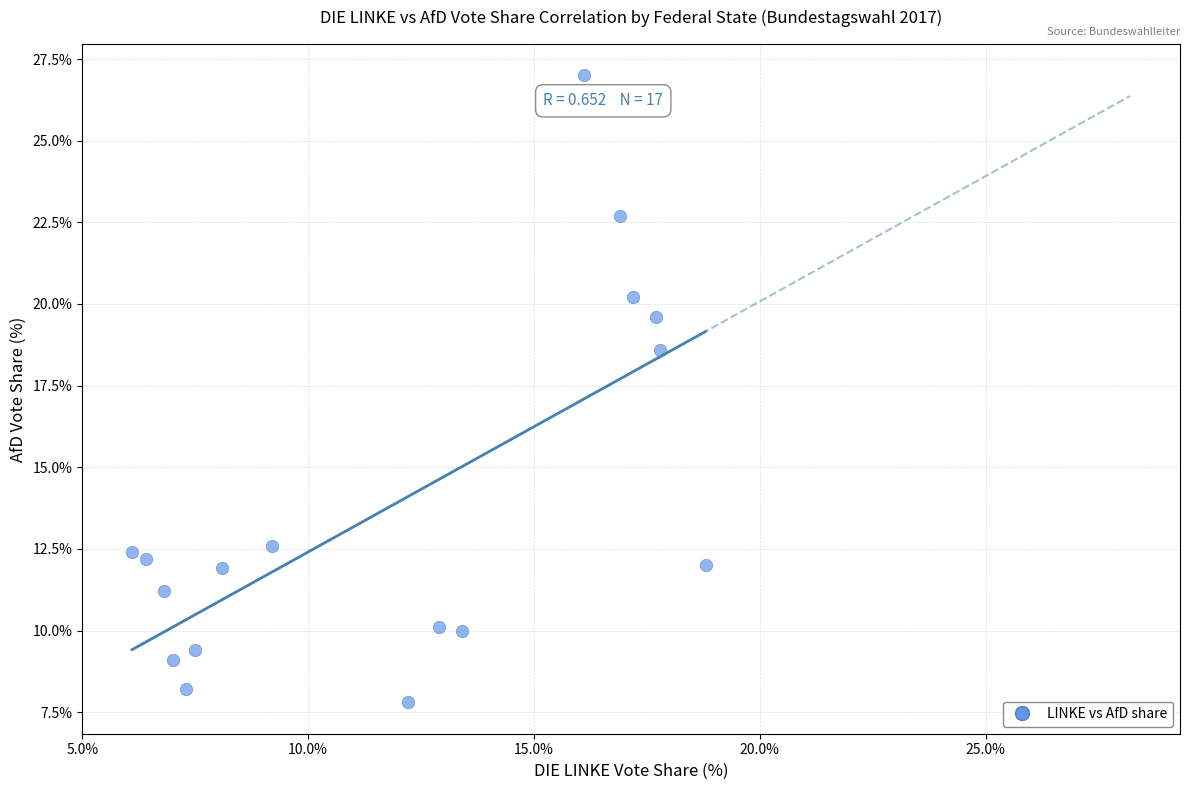

What is the range of Y values (max minus min)?

19.2